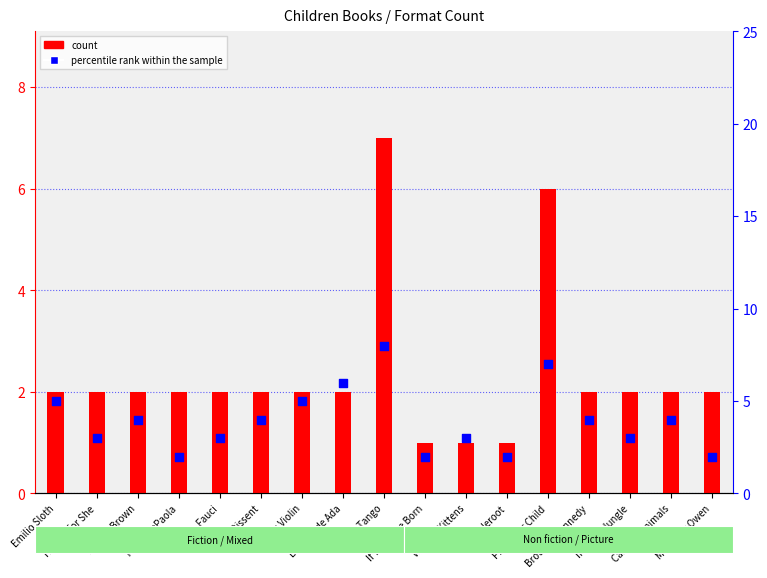

Is the value of count at Carnival Animals greater than the value of percentile rank within the sample at Tomie dePaola?

No